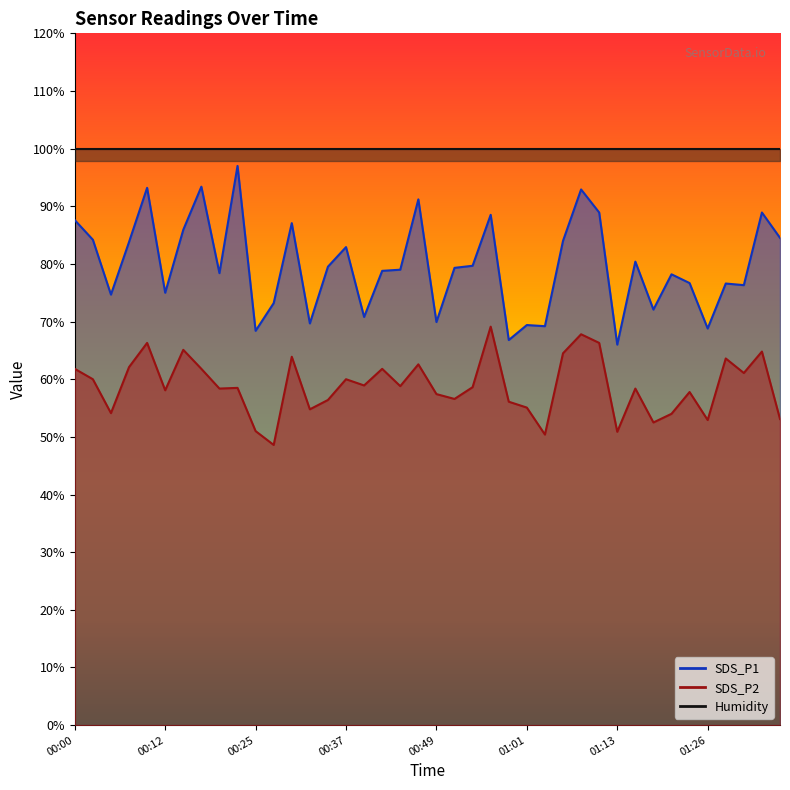

Which has a higher value, 01:26 or 00:27?

00:27